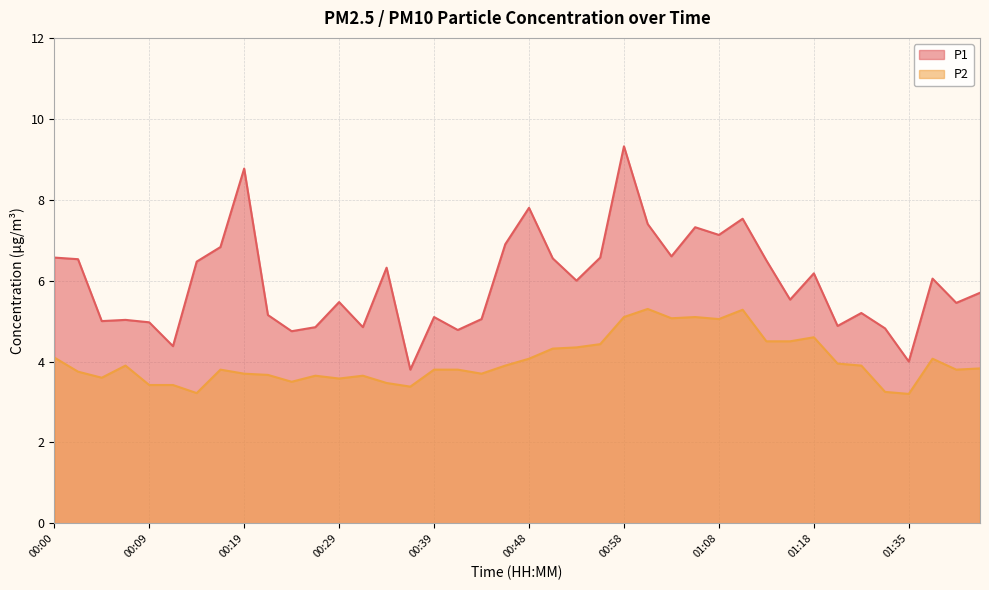

True or false: P1 and P2 intersect in this chart.

False